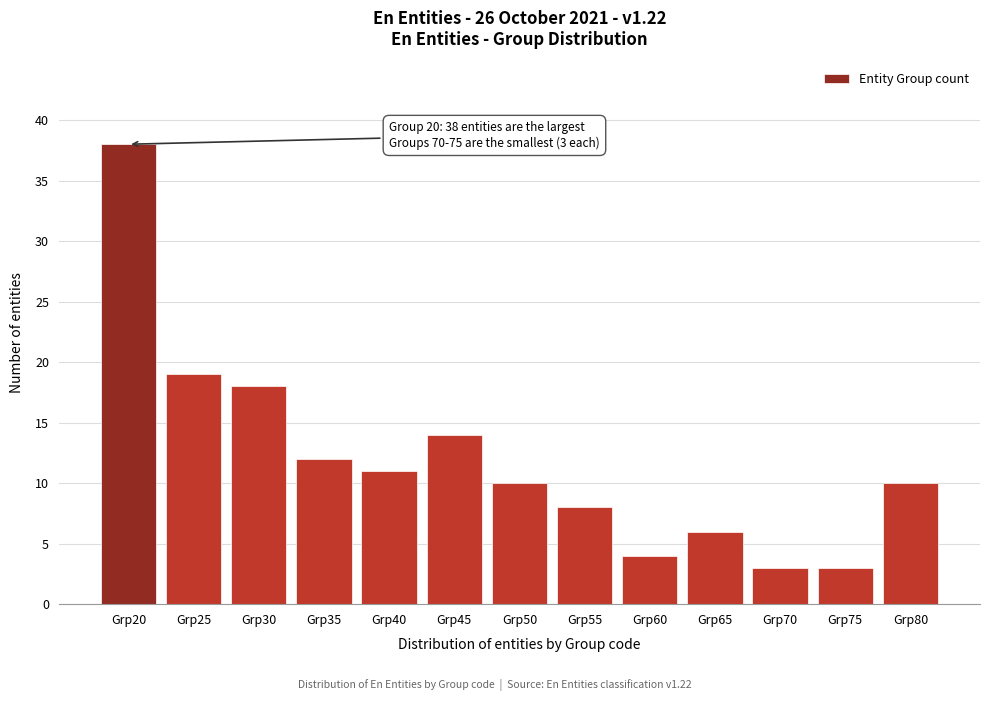

Reading left to right, transcribe all the data shown in this chart.

Grp20=38	Grp25=19	Grp30=18	Grp35=12	Grp40=11	Grp45=14	Grp50=10	Grp55=8	Grp60=4	Grp65=6	Grp70=3	Grp75=3	Grp80=10